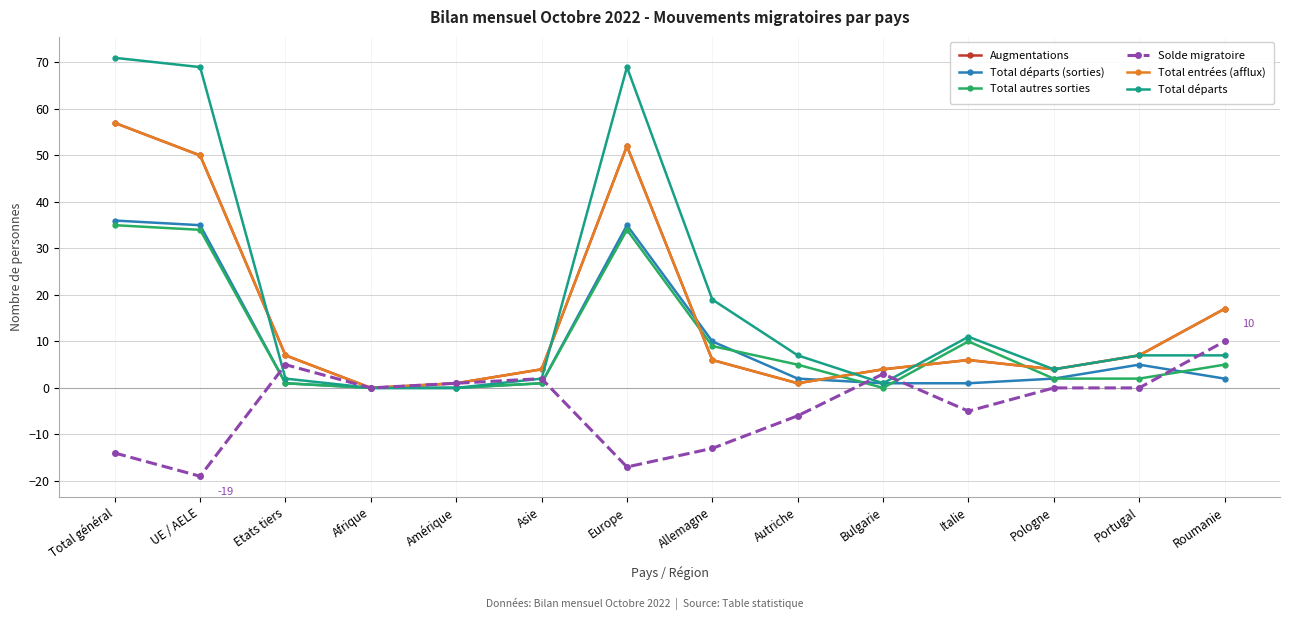

What is the sum of the Total départs (sorties) values at Total général and Europe?

71